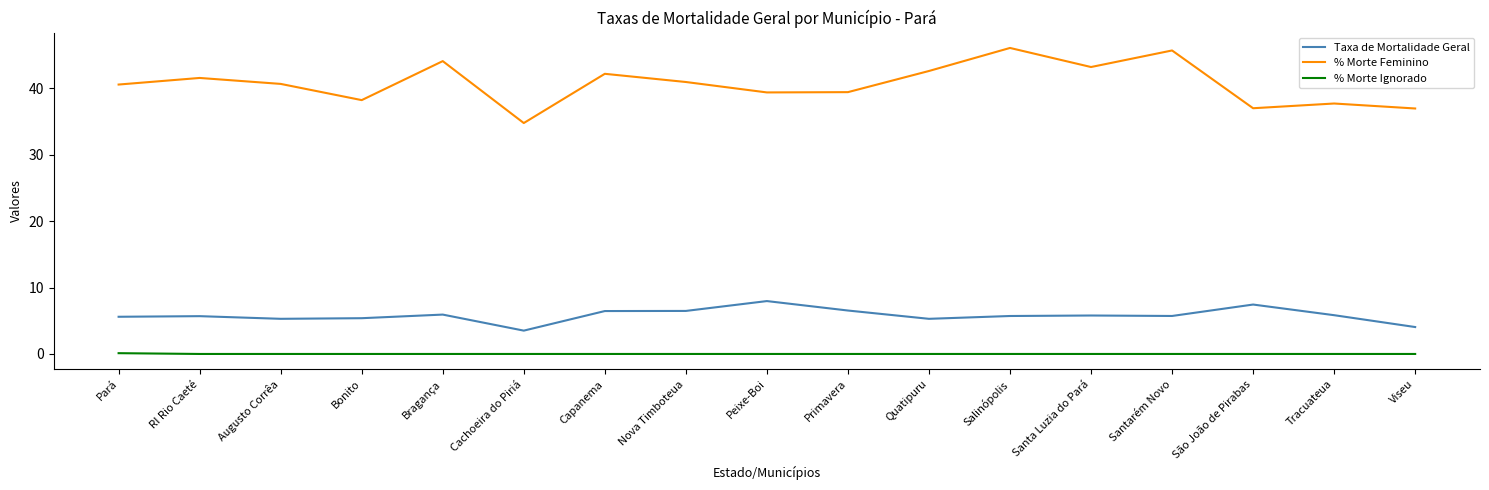

At which label does % Morte Feminino first exceed 40?

Pará